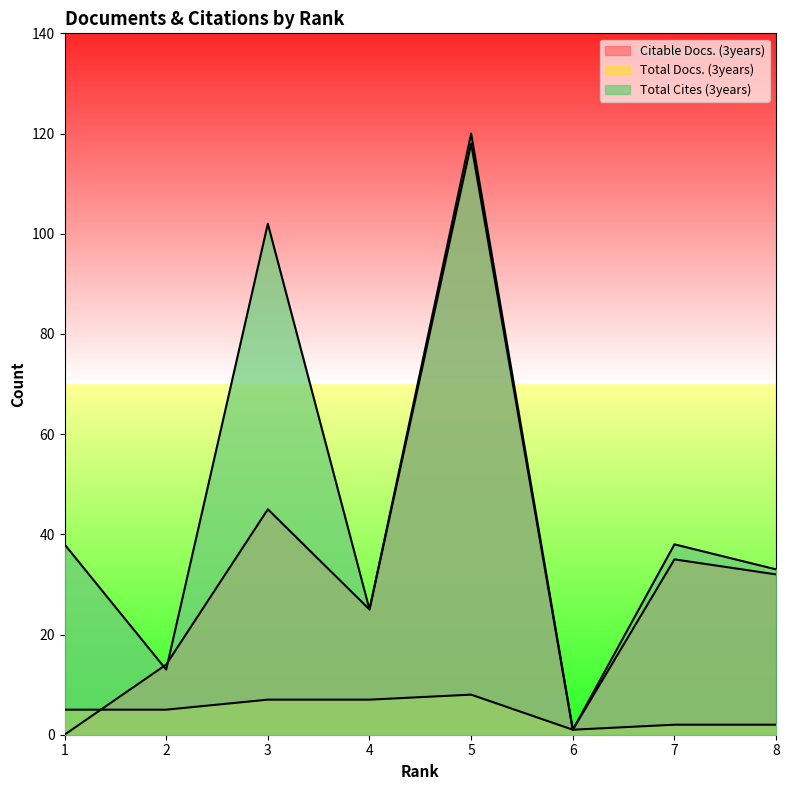

How many lines are shown in the chart?

3